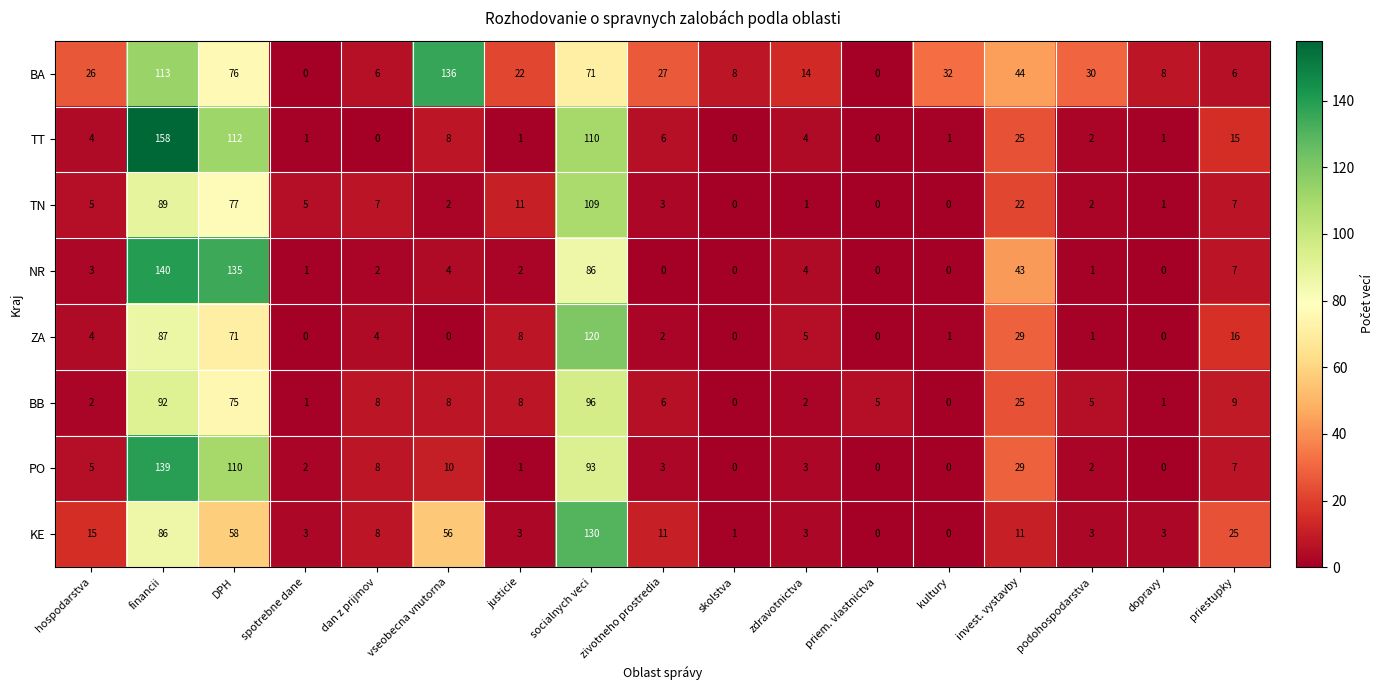

What is the average value of the BA series?

36